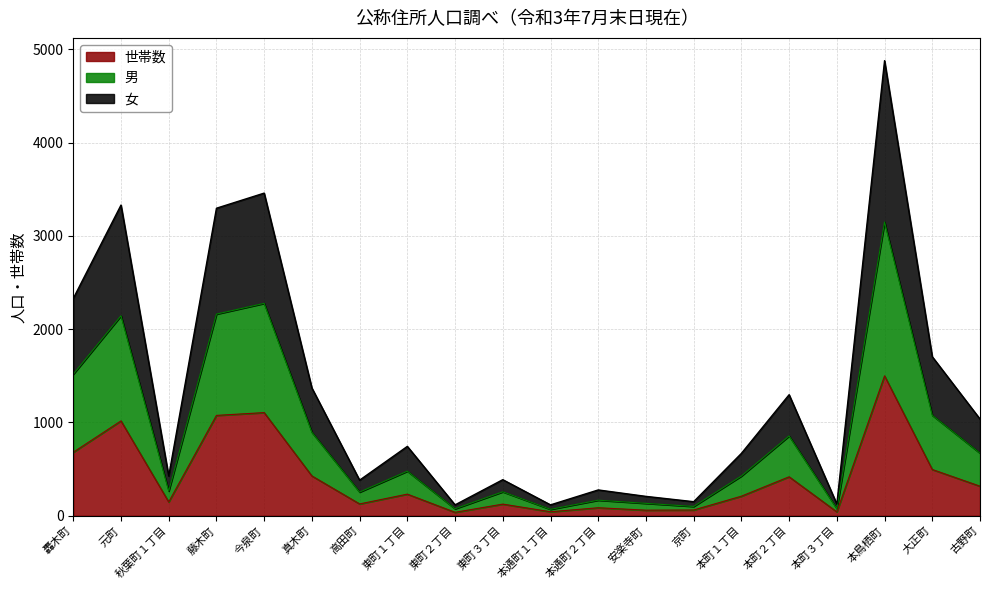

At which category is the sum across all series the highest?

本鳥栖町